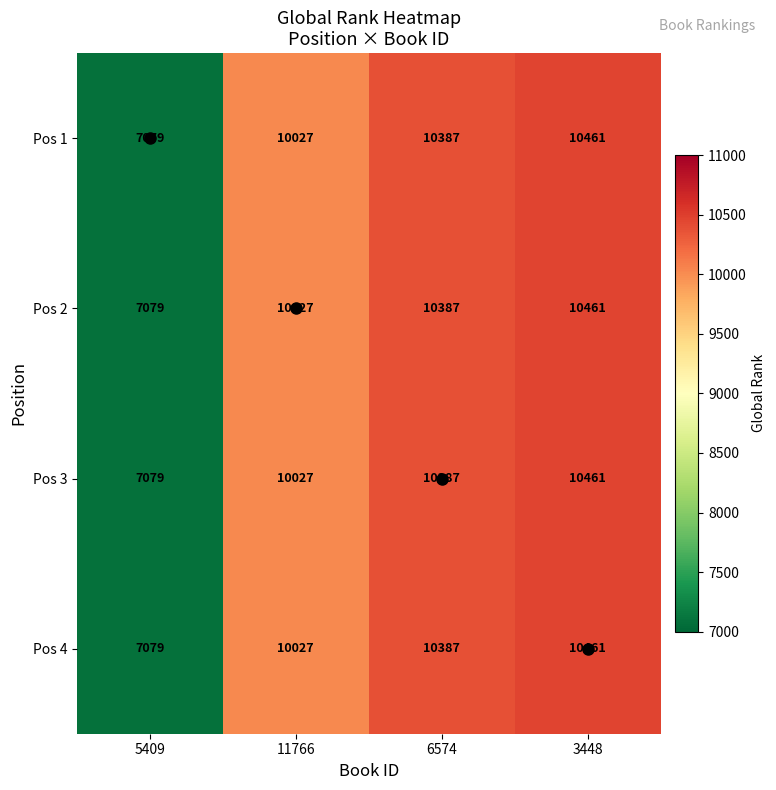

What is the total value across all series at 11766?

40108